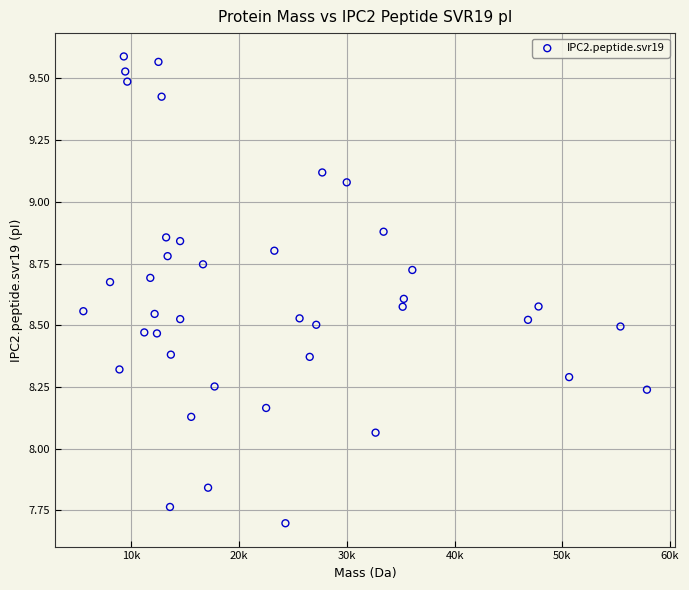

What is the range of Y values (max minus min)?

1.9